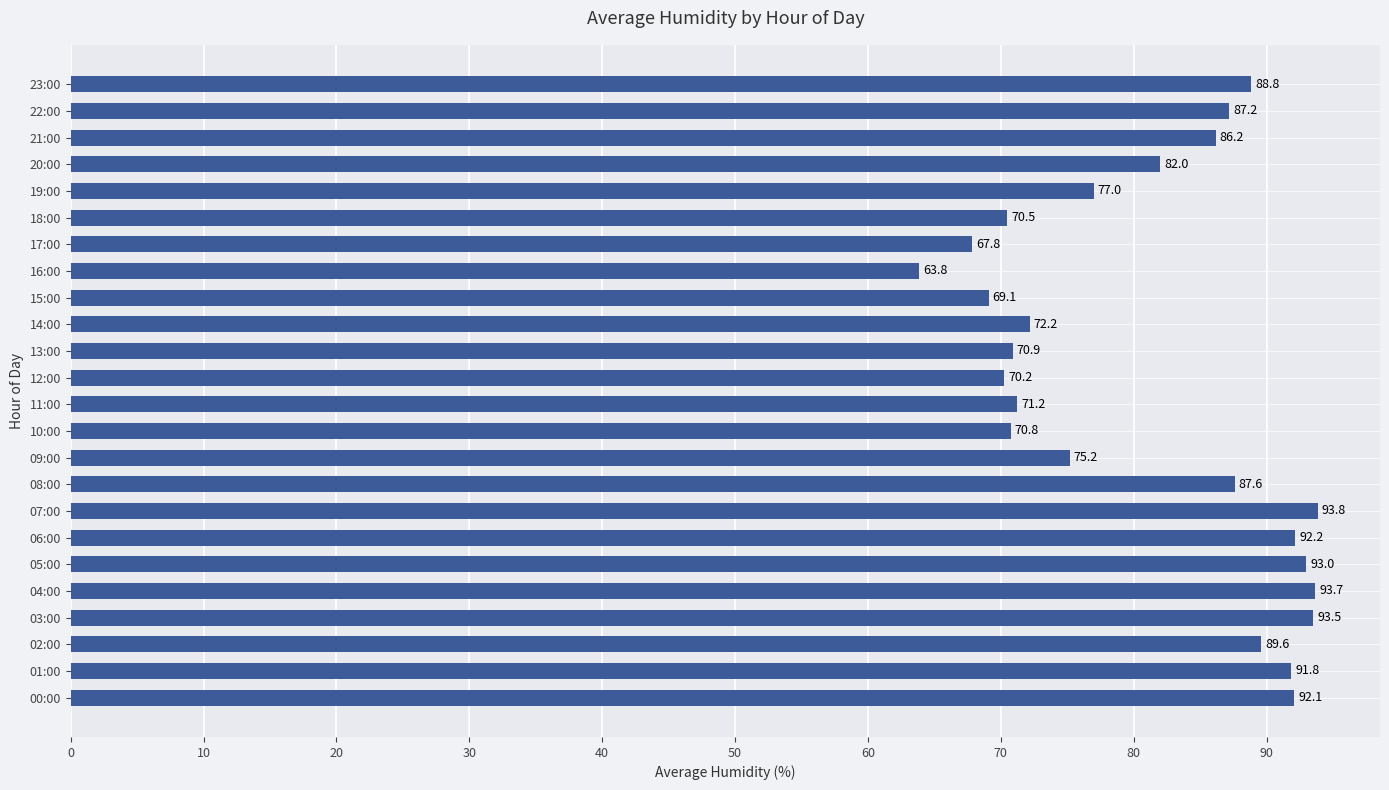

At which category does the chart reach its minimum across all series?

16:00